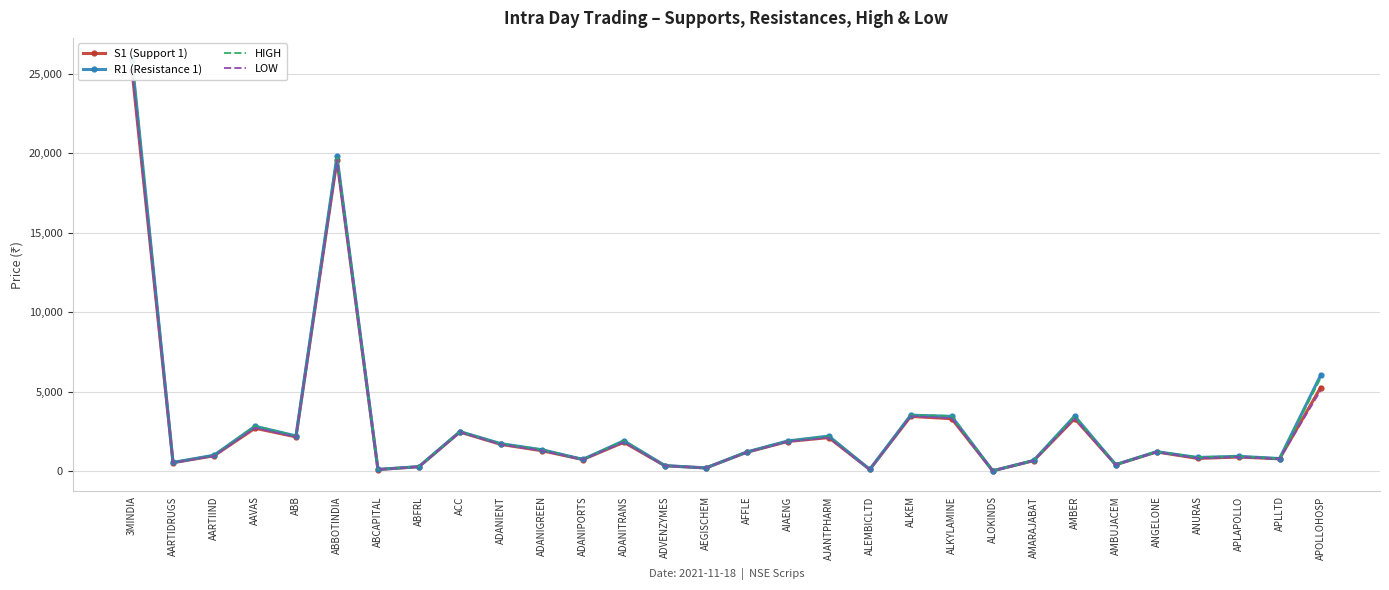

What is the label of the 28th point from the left?

APLAPOLLO